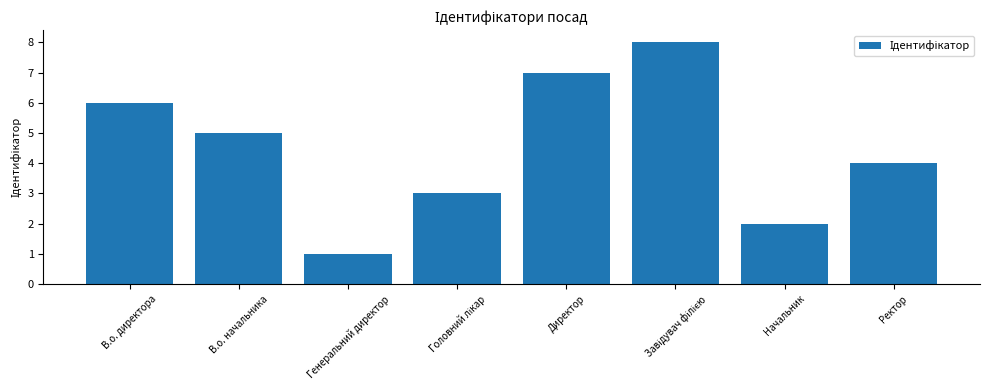

Does the chart contain any negative values?

No